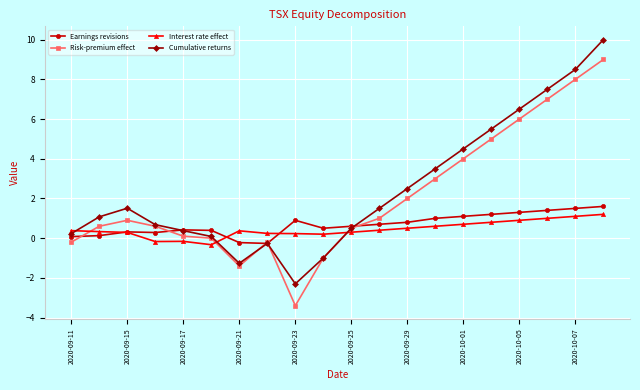

What is the greatest value displayed?

10.0